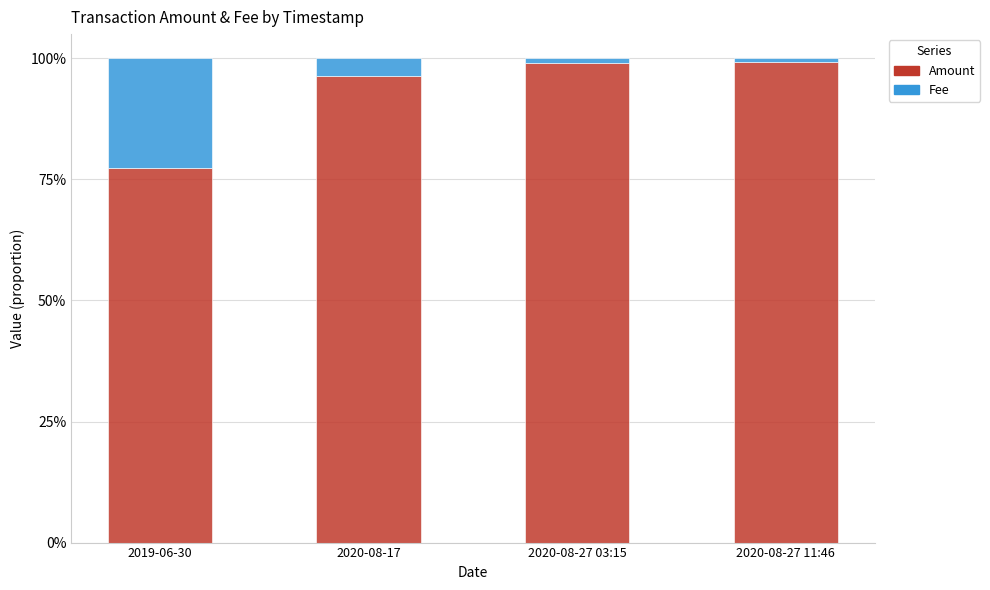

Where is Amount nearest to the value 88?

2020-08-17